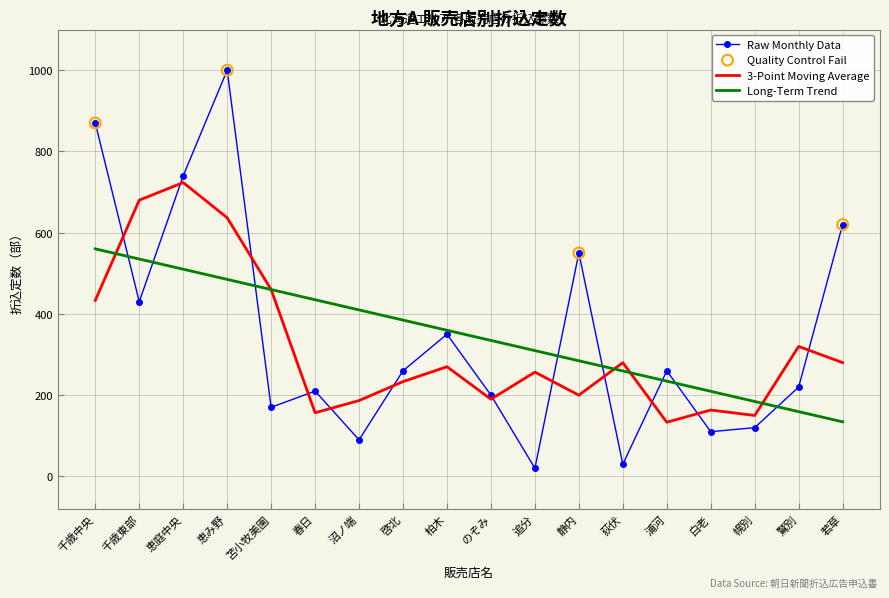

Which series has the largest range (max minus min)?

Raw Monthly Data